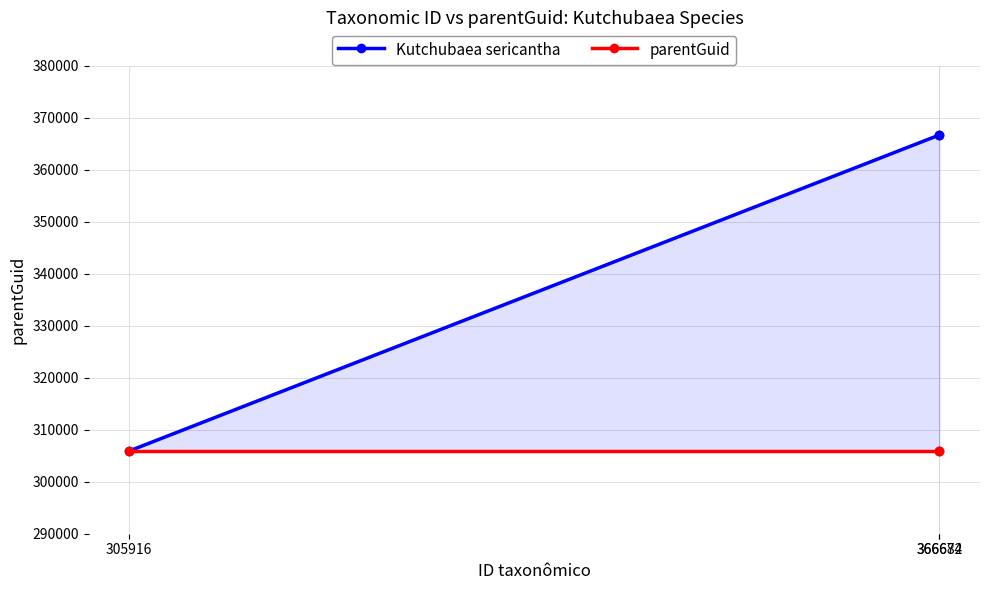

The parentGuid series shows 305908 at 305916. True or false?

True